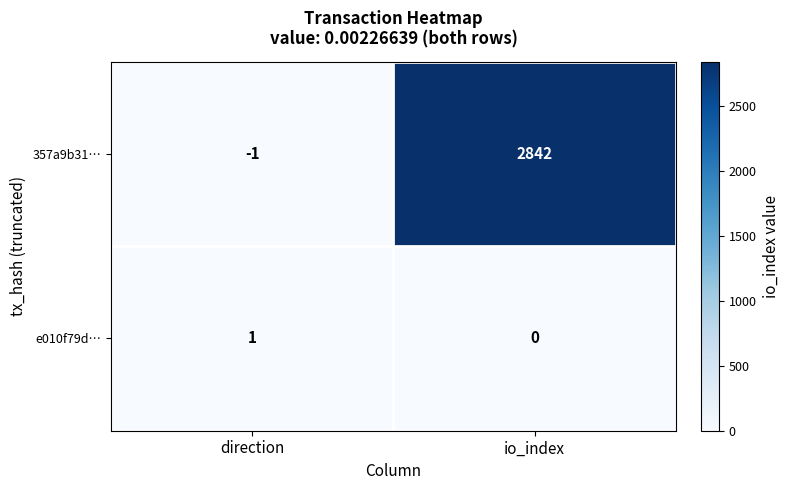

Which series has the largest total across all categories?

357a9b31…